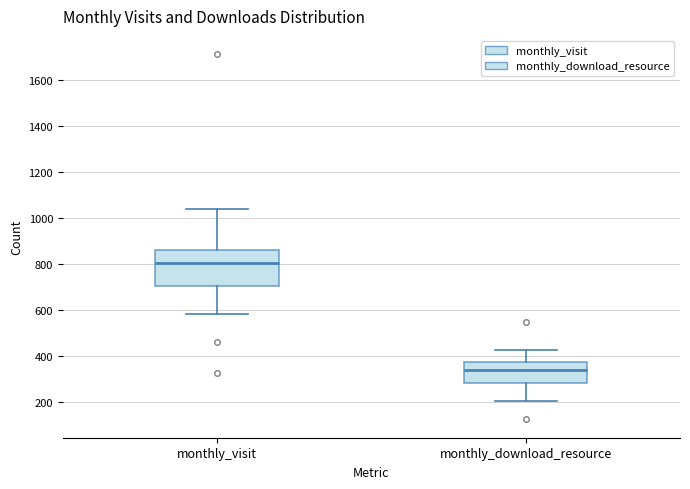

Where is the upper edge of the box for monthly_visit on the y-axis? The values are not printed on the chart, so give them approximately, as read against the axis.

860